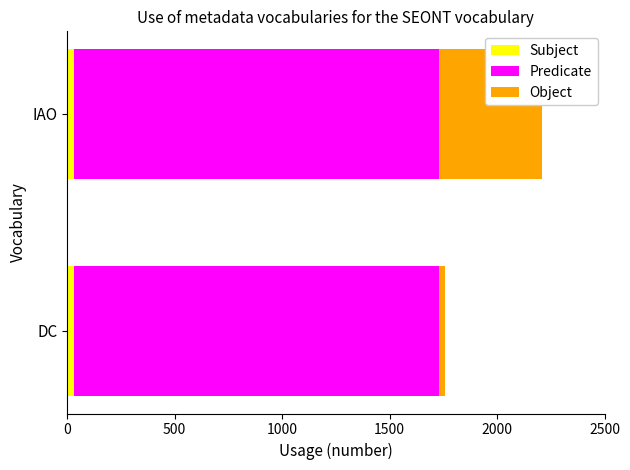

At which category is the sum across all series the highest?

IAO